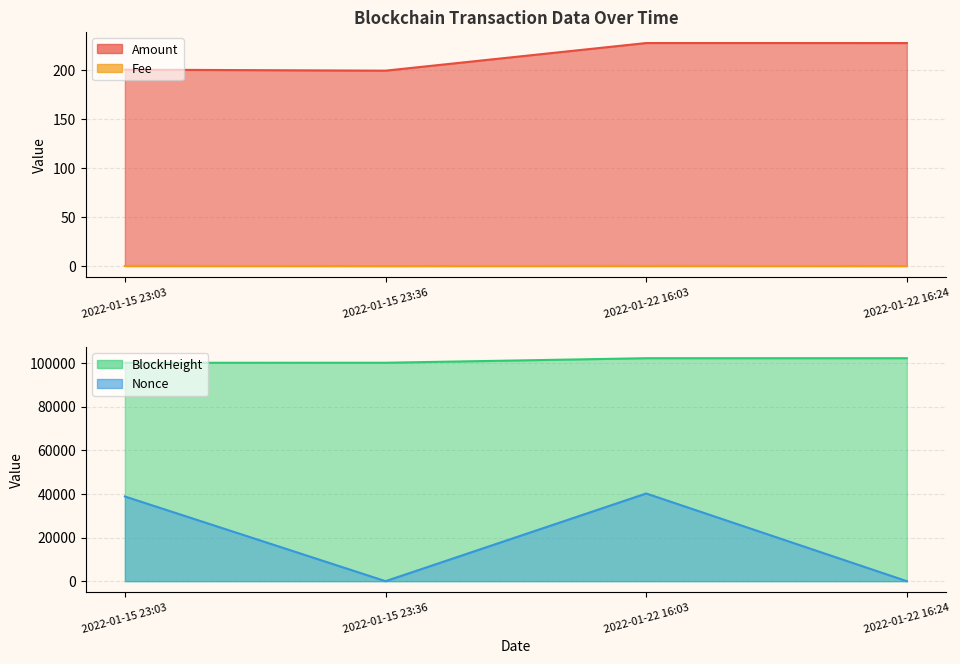

Does the chart have visible grid lines?

Yes